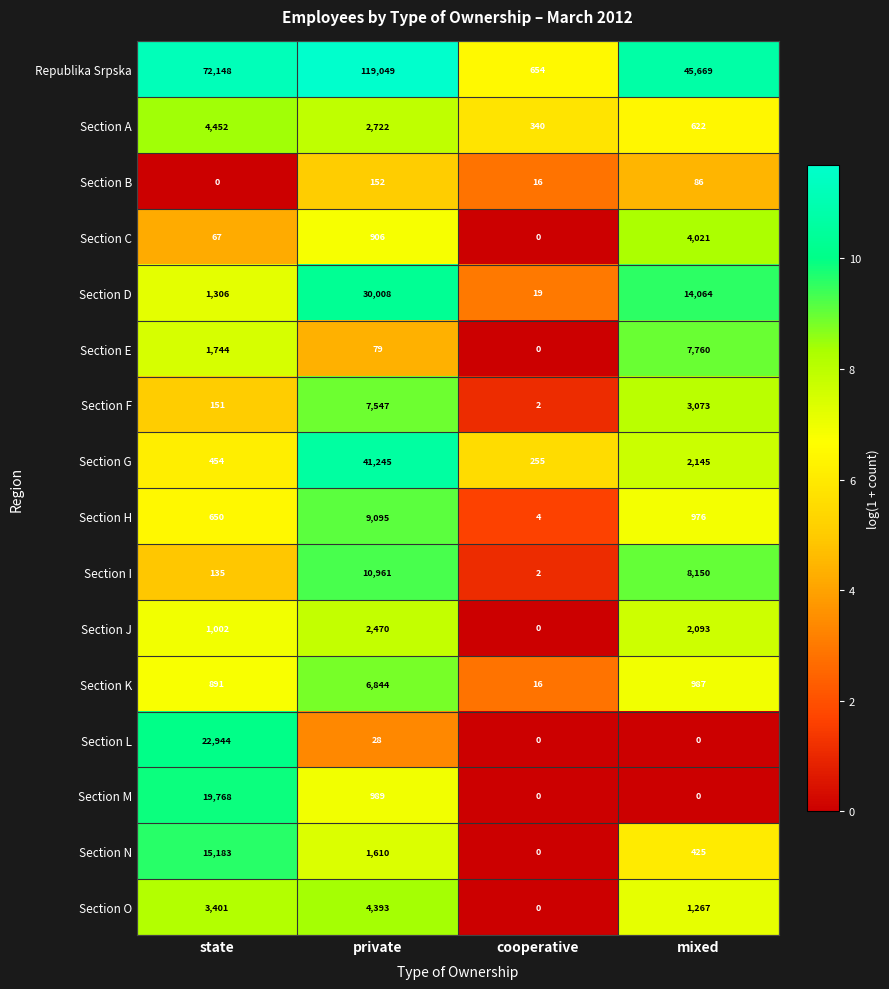

At how many categories does at least one series exceed 4?

4